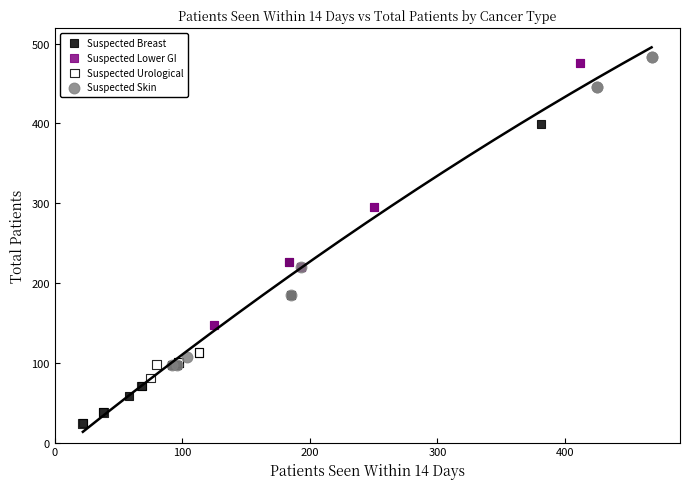

What are all the series names shown in the legend?

Suspected Breast, Suspected Lower GI, Suspected Urological, Suspected Skin